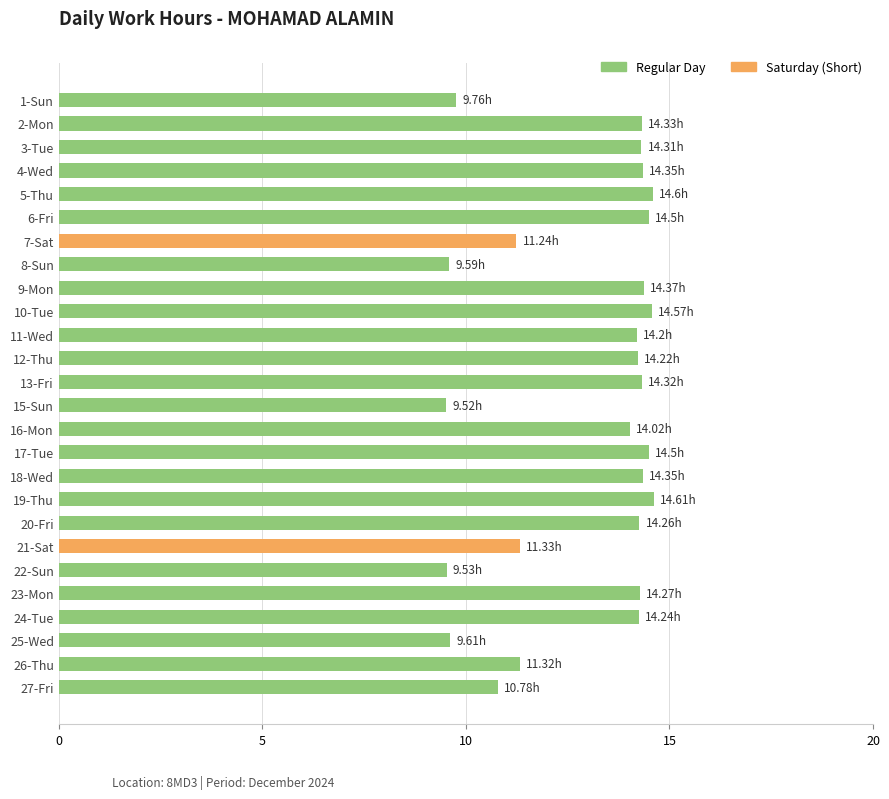

What is the ratio of the value at 27-Fri to the value at 22-Sun?

1.1